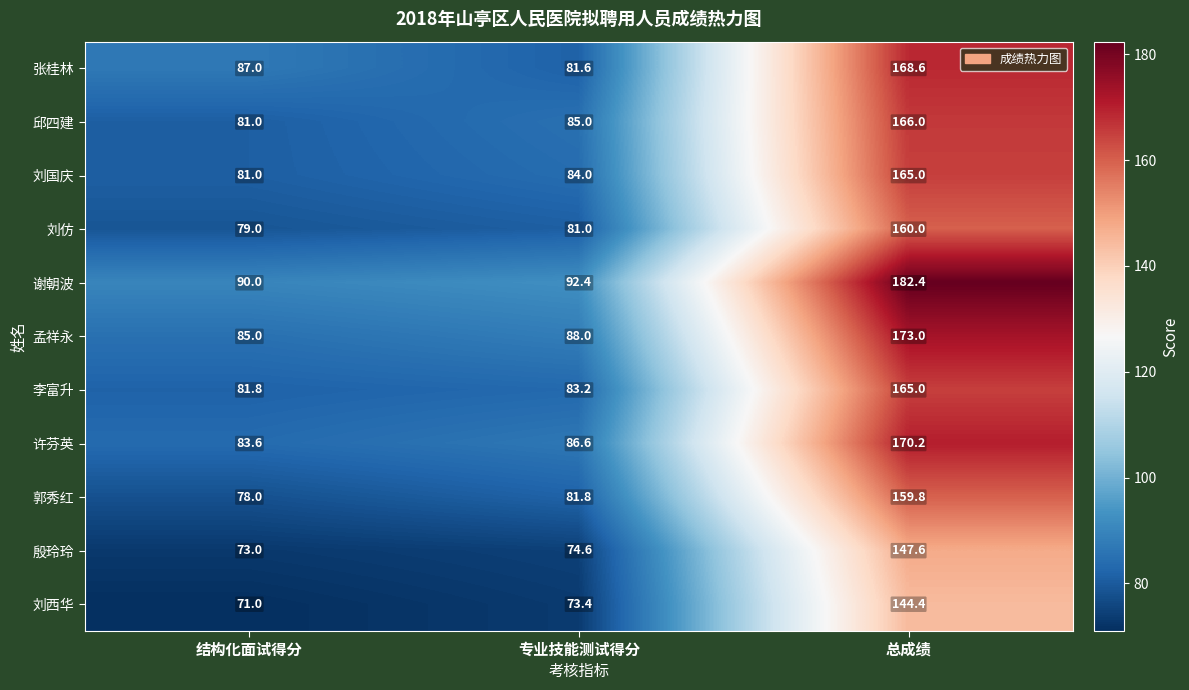

The 刘仿 series shows 160.0 at 总成绩. True or false?

True